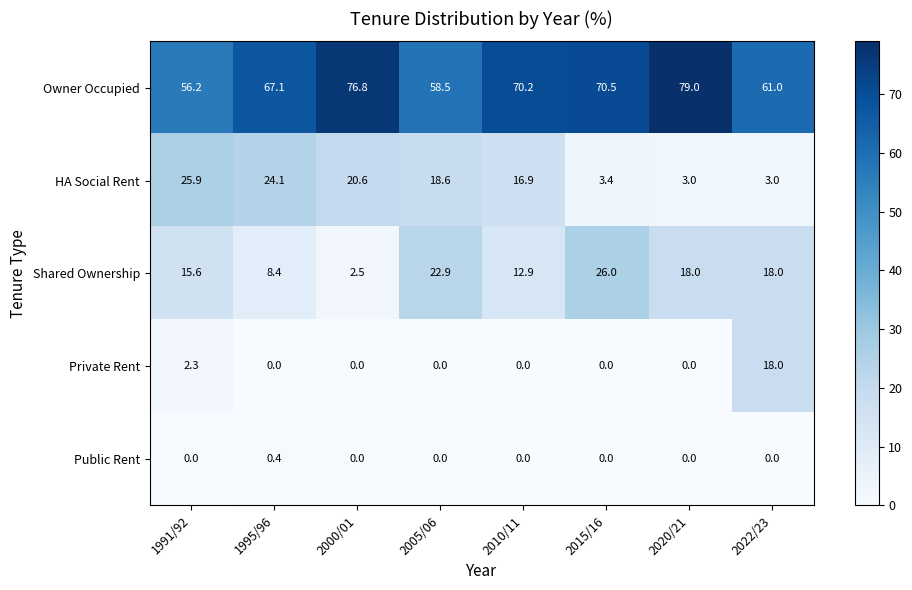

At which label does Shared Ownership first exceed 18?

2005/06